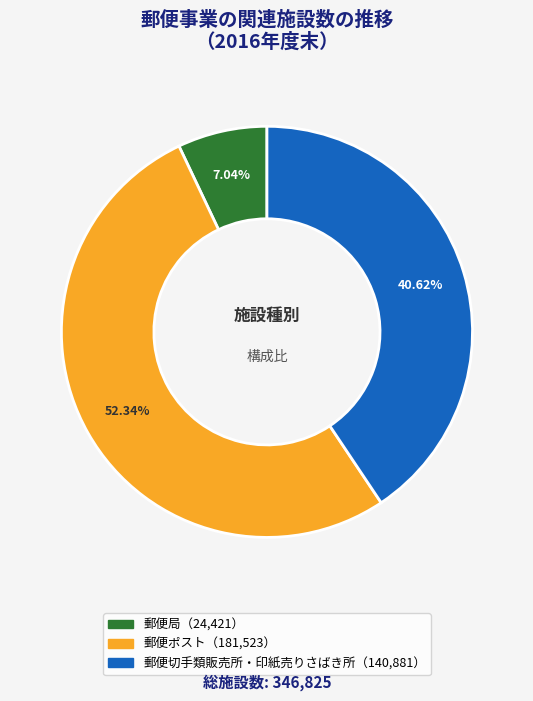

Is there any slice that represents more than half of the pie?

Yes